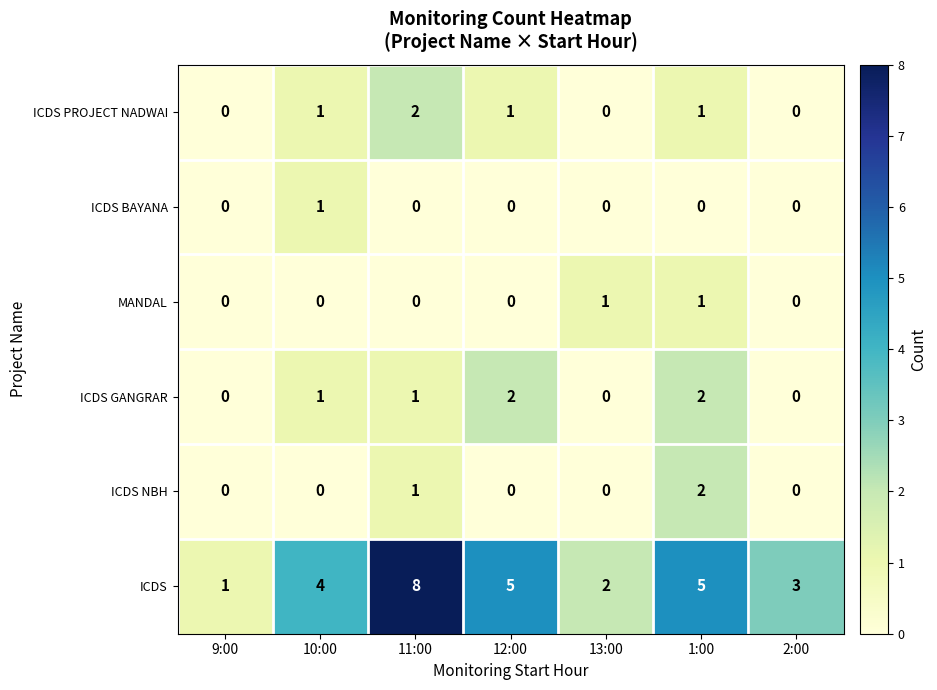

Count the MANDAL values in the range 0 to 1.

7